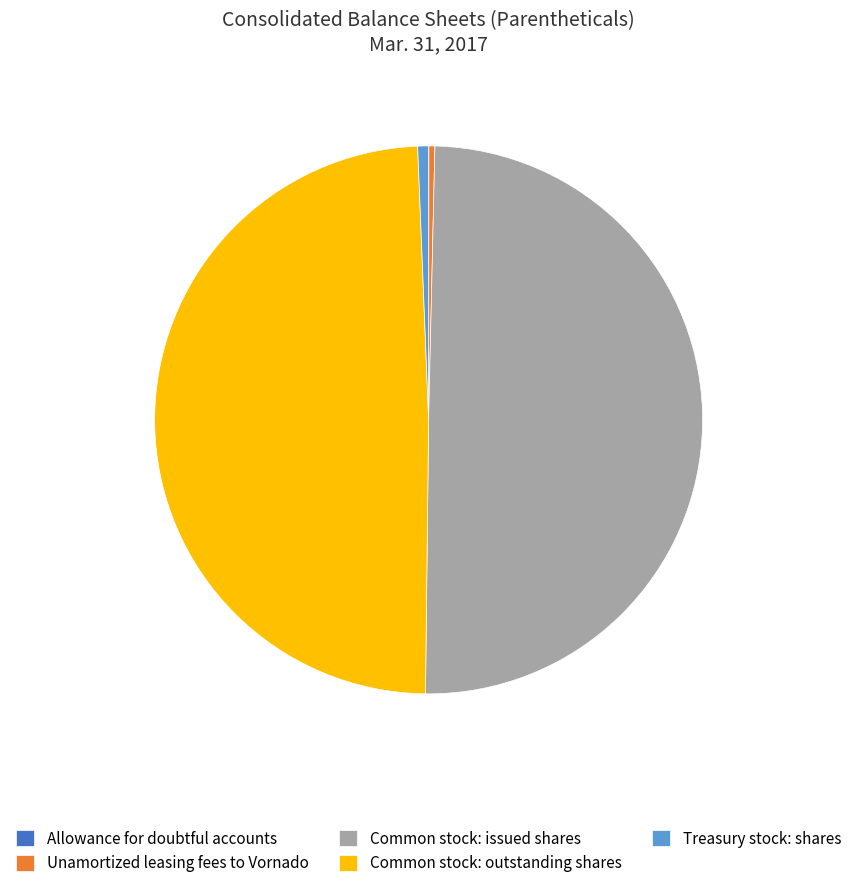

Between Common stock: outstanding shares and Treasury stock: shares, which is larger?

Common stock: outstanding shares